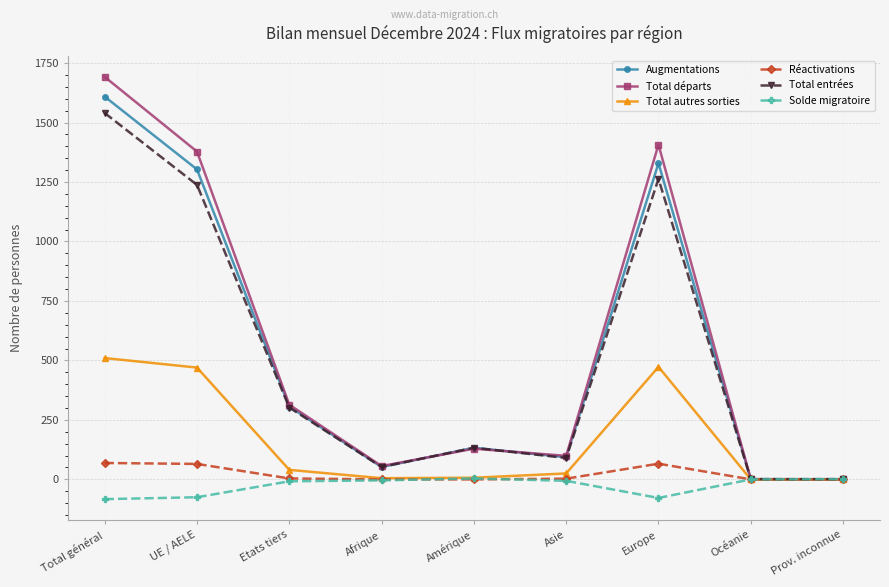

Is this an area chart (filled region under the line)?

No